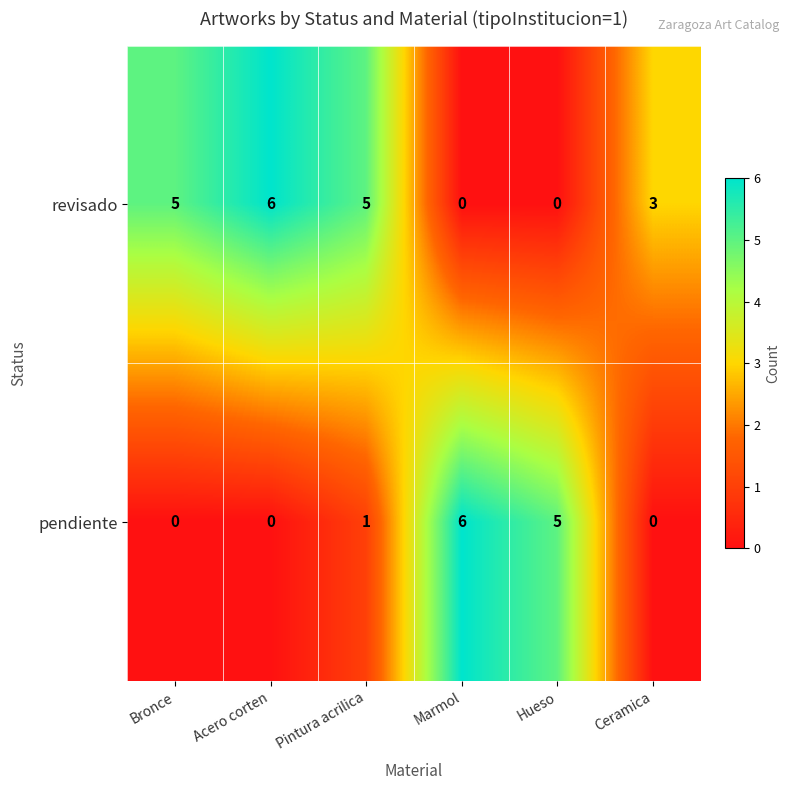

Where is revisado nearest to the value 3?

Ceramica